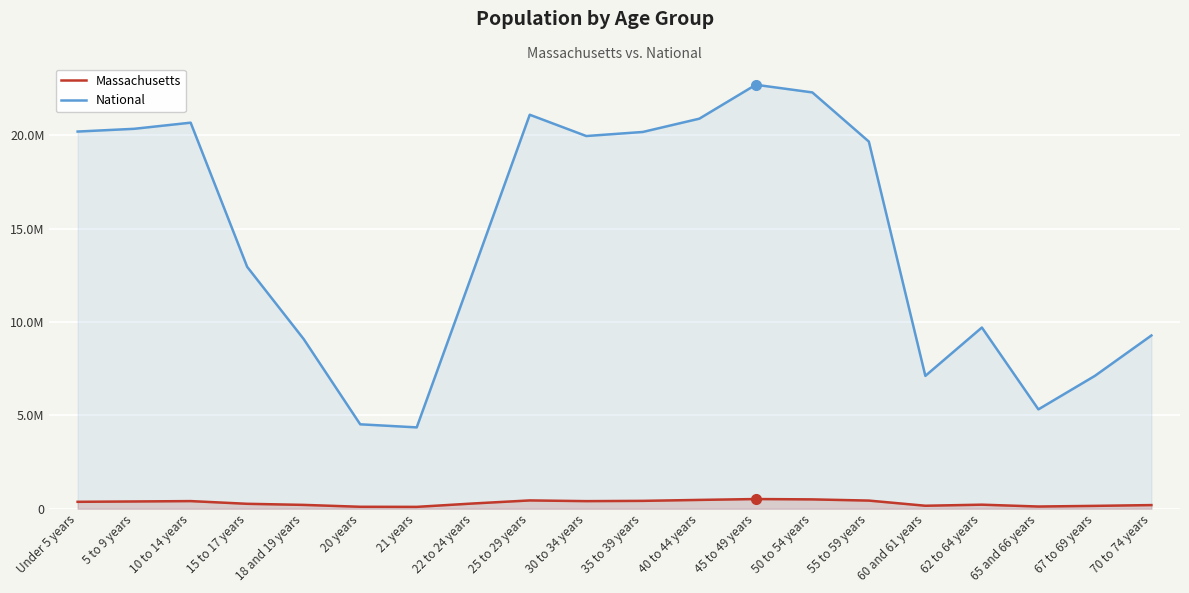

What is the label of the 12th point from the right?

25 to 29 years